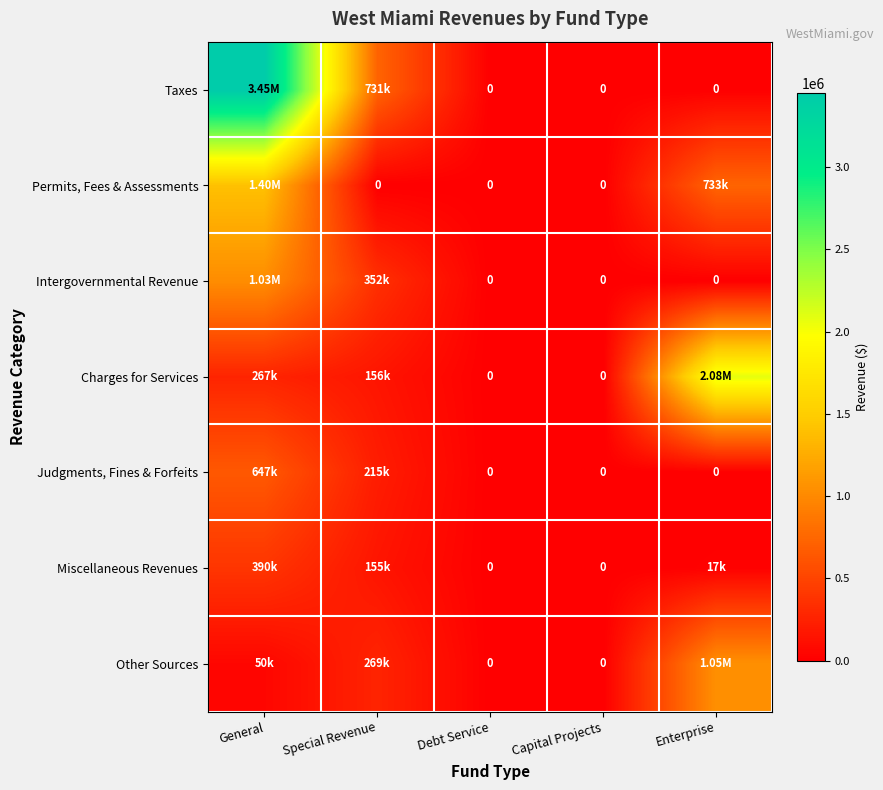

How many values in Charges for Services are above zero?

3